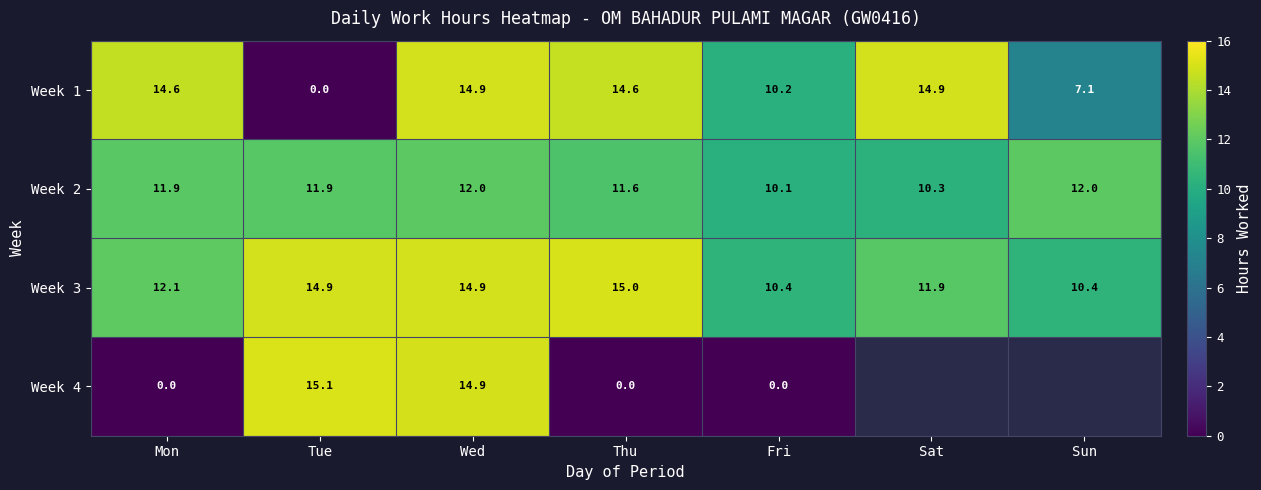

At which category is the sum across all series the highest?

Wed